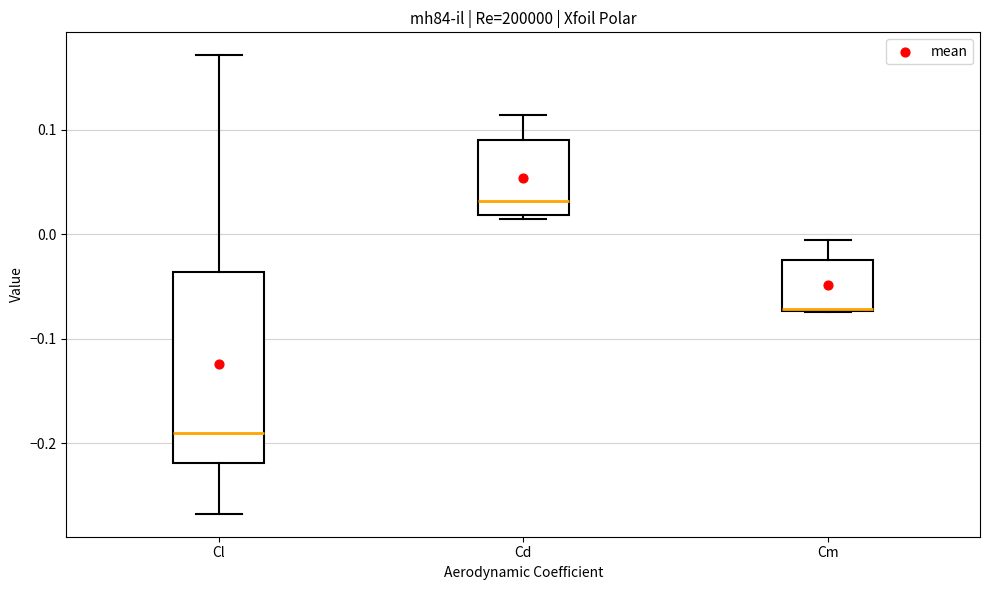

Reading left to right, transcribe this box plot: for each box, give where its median line is, the range the box spans, and where its two whiskers end, as read against the y-axis. The values are not printed on the chart, so give them approximately, as read against the axis.

Cl: median -0.19, box -0.22 to -0.04, whiskers -0.27 to 0.17
Cd: median 0.03, box 0.02 to 0.09, whiskers 0.01 to 0.11
Cm: median -0.07 (drawn on the box's lower edge), box -0.07 to -0.02, whiskers -0.07 to -0.01